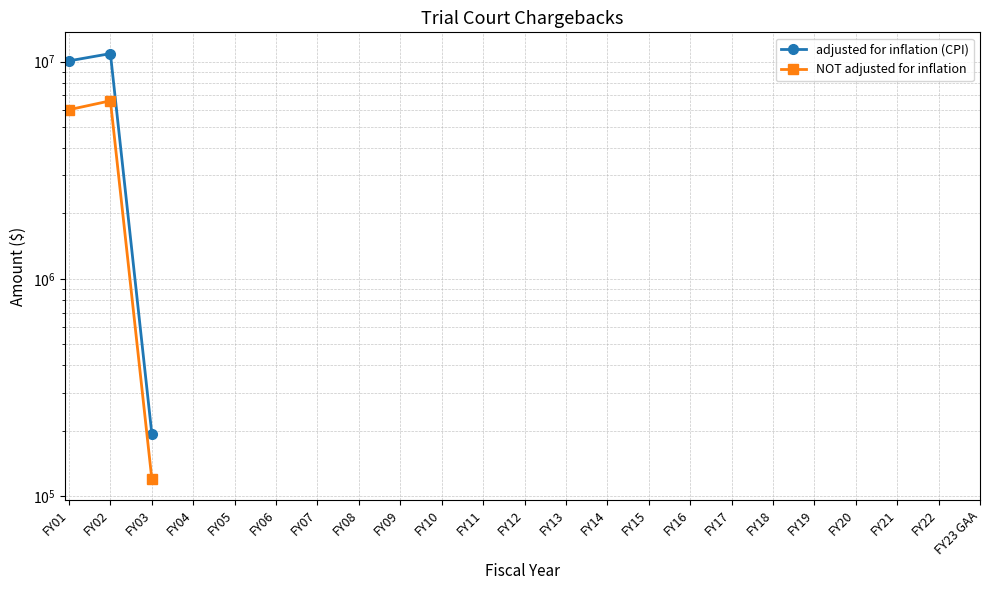

At which label is adjusted for inflation (CPI) closest to 5538912?

FY01